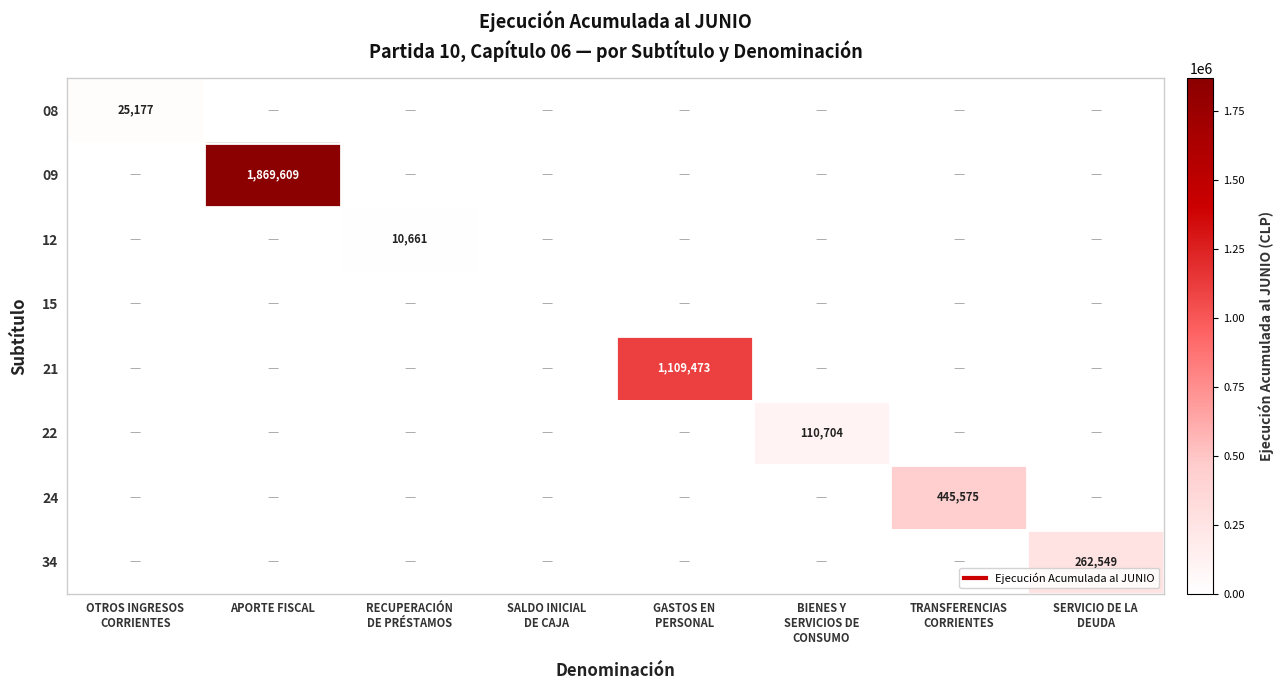

True or false: 09 has a value of 0 at SERVICIO DE LA DEUDA.

True